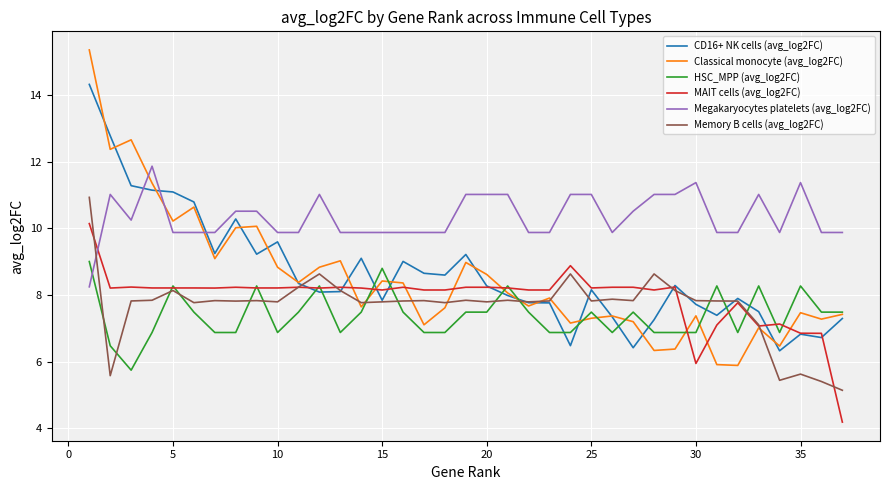

What are all the series names shown in the legend?

CD16+ NK cells (avg_log2FC), Classical monocyte (avg_log2FC), HSC_MPP (avg_log2FC), MAIT cells (avg_log2FC), Megakaryocytes platelets (avg_log2FC), Memory B cells (avg_log2FC)